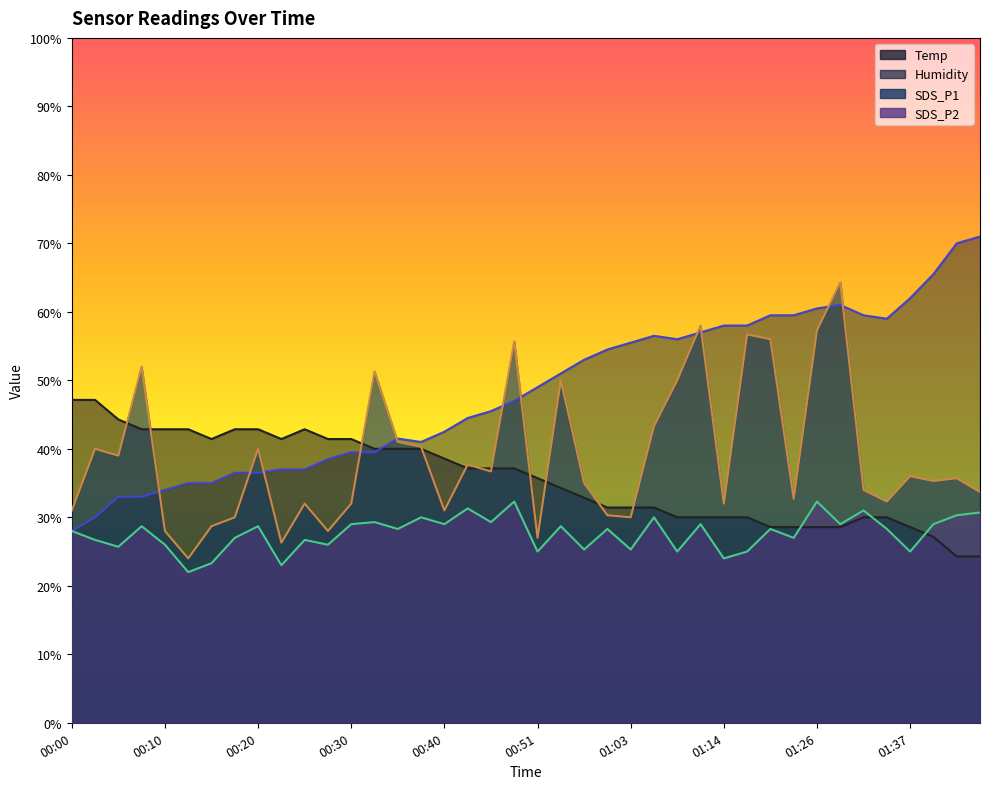

Rank the categories by Humidity value from lowest to highest.

00:00, 00:02, 00:05, 00:07, 00:10, 00:12, 00:15, 00:17, 00:20, 00:22, 00:25, 00:27, 00:30, 00:32, 00:37, 00:35, 00:40, 00:43, 00:46, 00:48, 00:51, 00:54, 00:57, 01:00, 01:03, 01:09, 01:06, 01:12, 01:14, 01:17, 01:34, 01:20, 01:23, 01:32, 01:26, 01:29, 01:37, 01:40, 01:46, 01:48